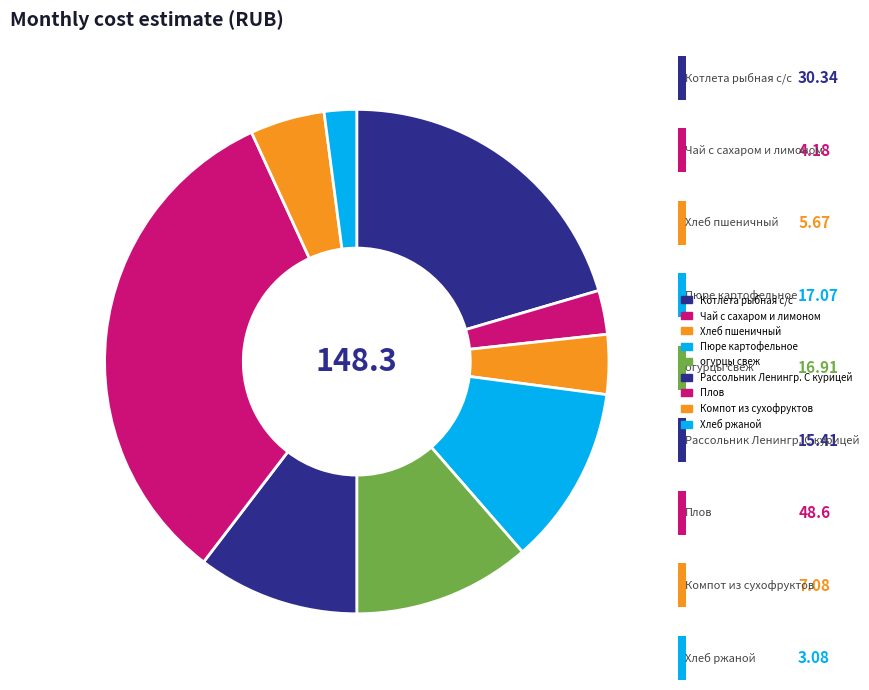

The Хлеб пшеничный slice represents 13% of the pie. True or false?

False